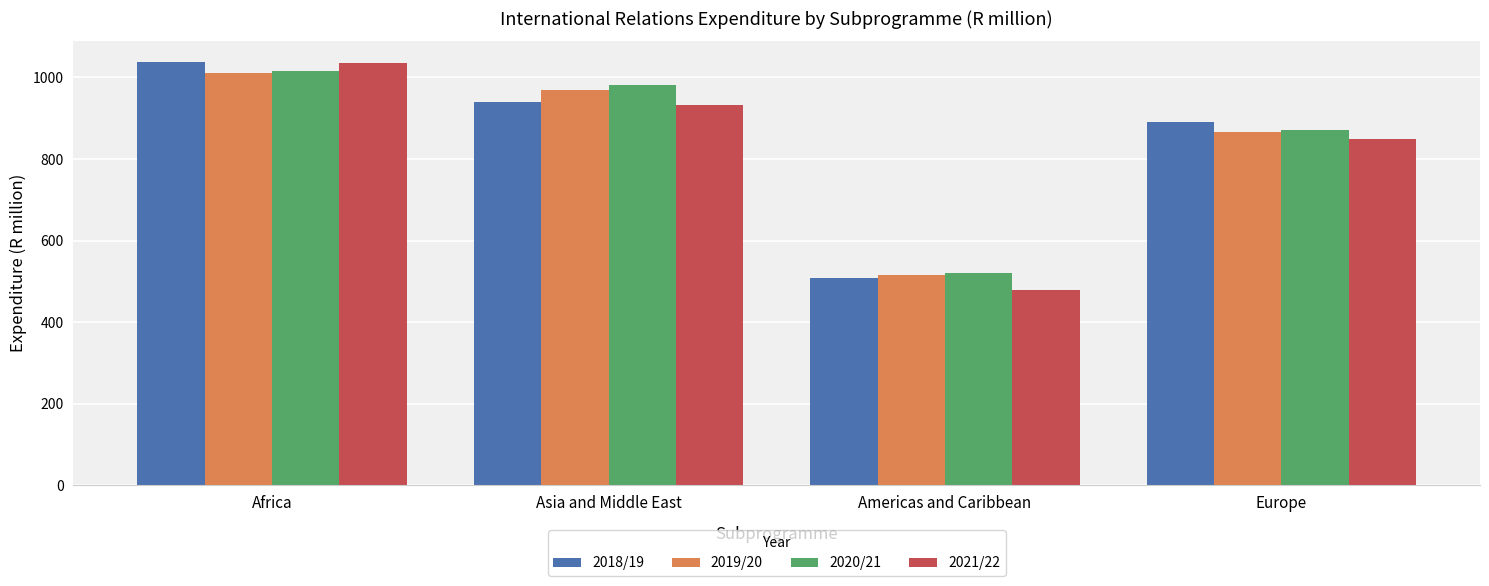

At how many categories does at least one series exceed 817?

3